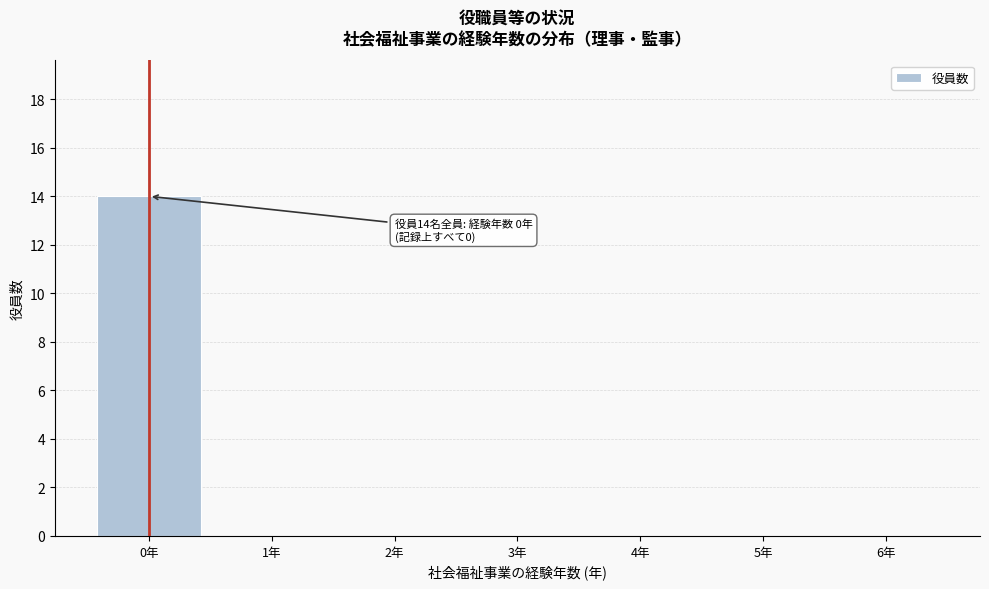

Reading left to right, what are all the values shown in this chart?

0年=14	1年=0	2年=0	3年=0	4年=0	5年=0	6年=0